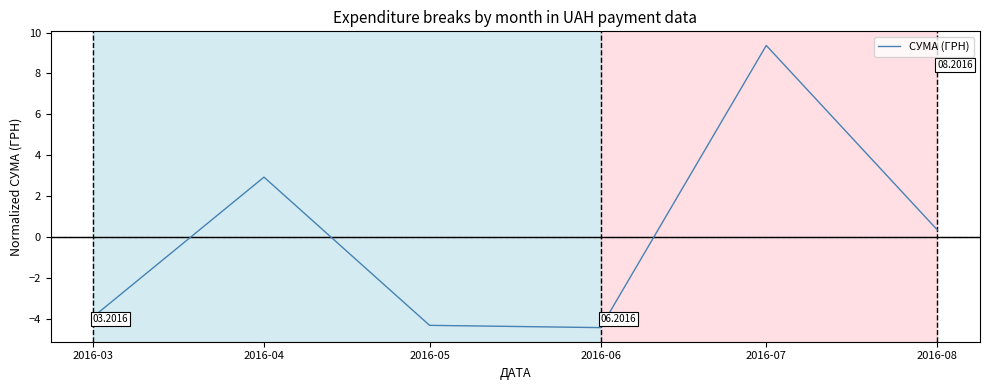

Where is the data nearest to the value 2?

2016-04